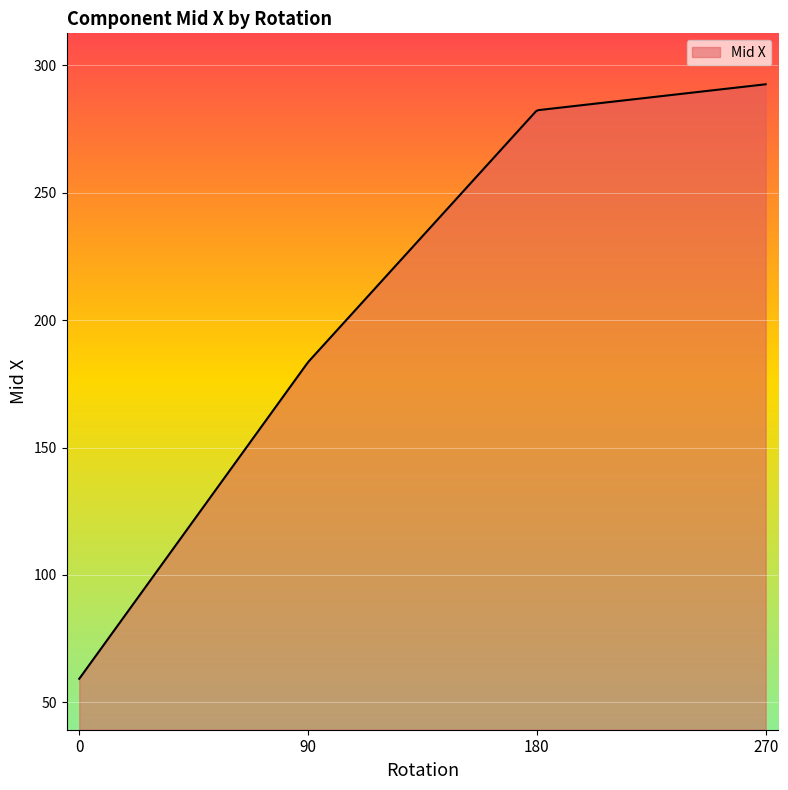

What is the difference between the maximum and minimum values?

233.4